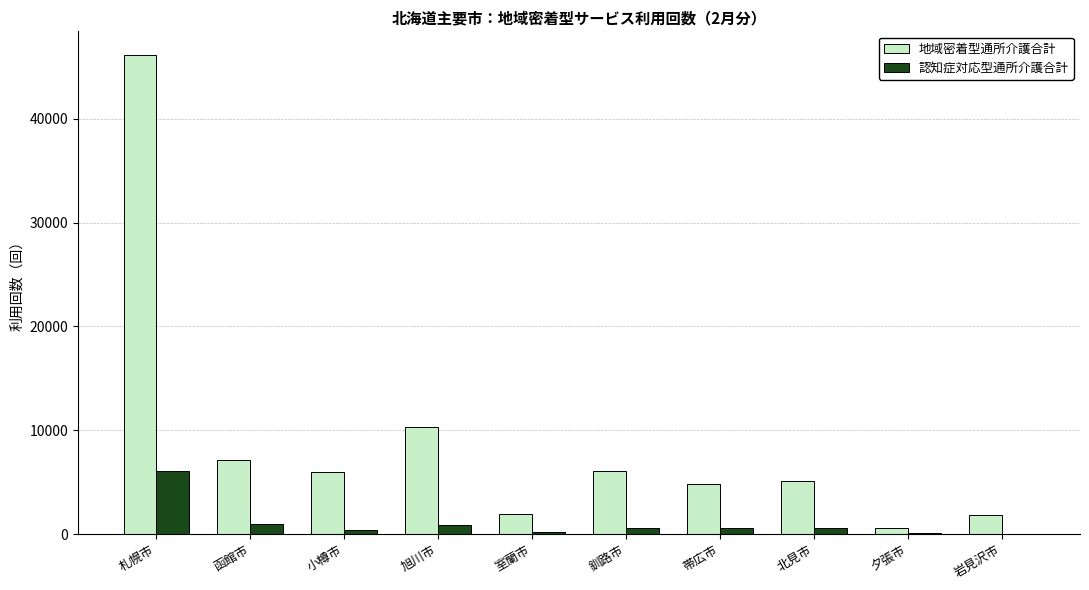

At which category does the chart reach its peak across all series?

札幌市